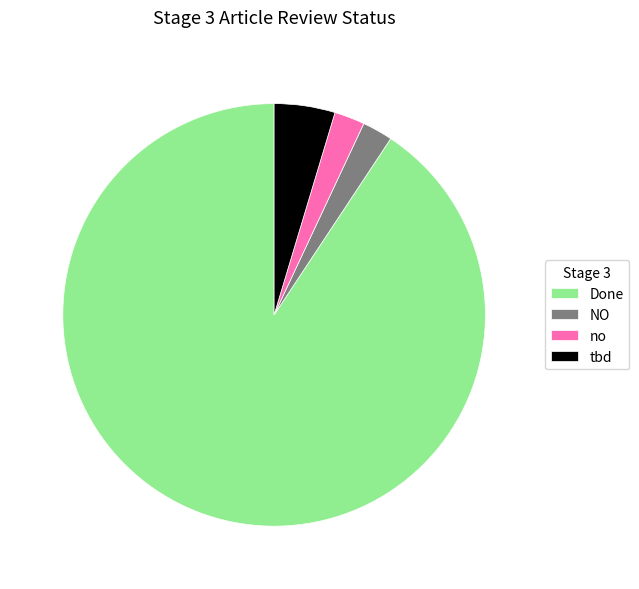

Which category has the biggest portion of the pie?

Done